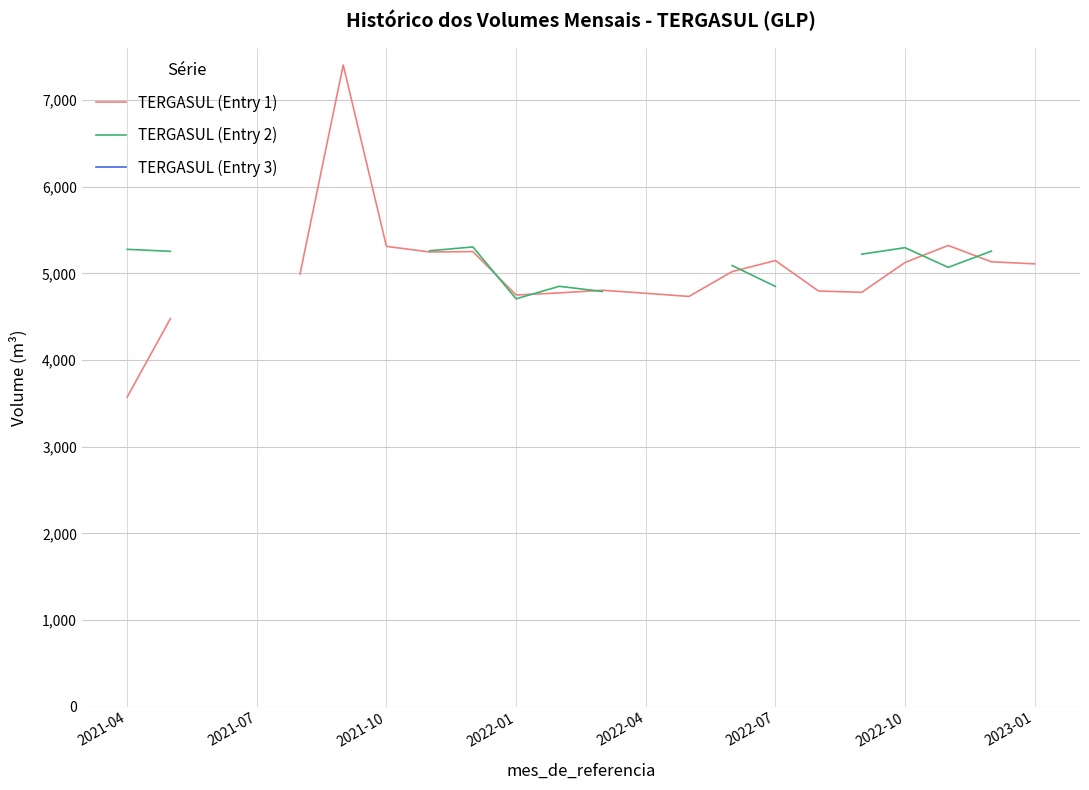

Does the chart display data point markers on the line(s)?

No